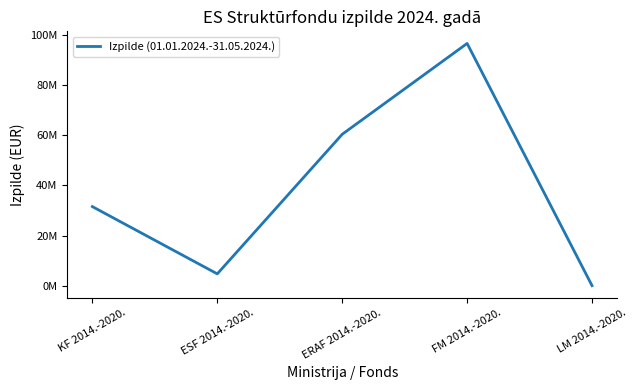

List the labels in order of value, smallest first.

LM 2014.-2020., ESF 2014.-2020., KF 2014.-2020., ERAF 2014.-2020., FM 2014.-2020.